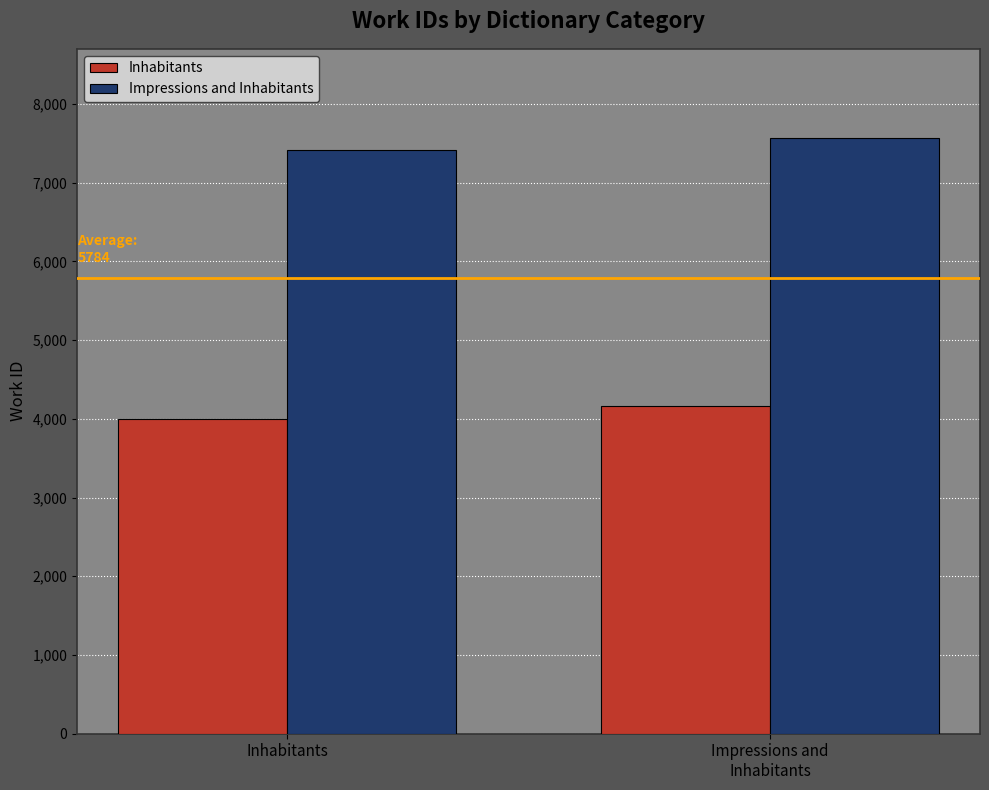

The Inhabitants series shows 3995 at Inhabitants. True or false?

True